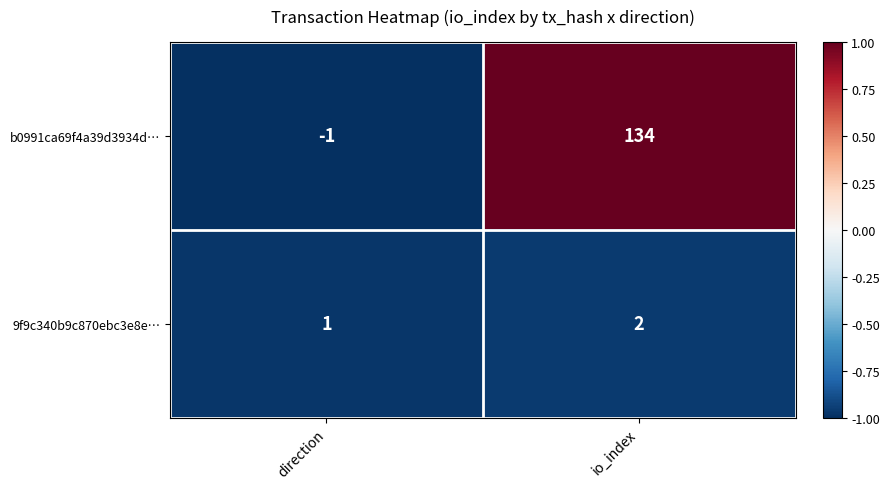

At how many categories does at least one series exceed 0?

2